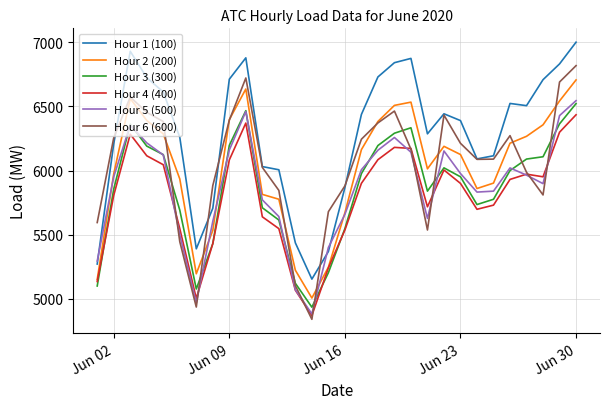

Which series has the largest total across all categories?

Hour 1 (100)